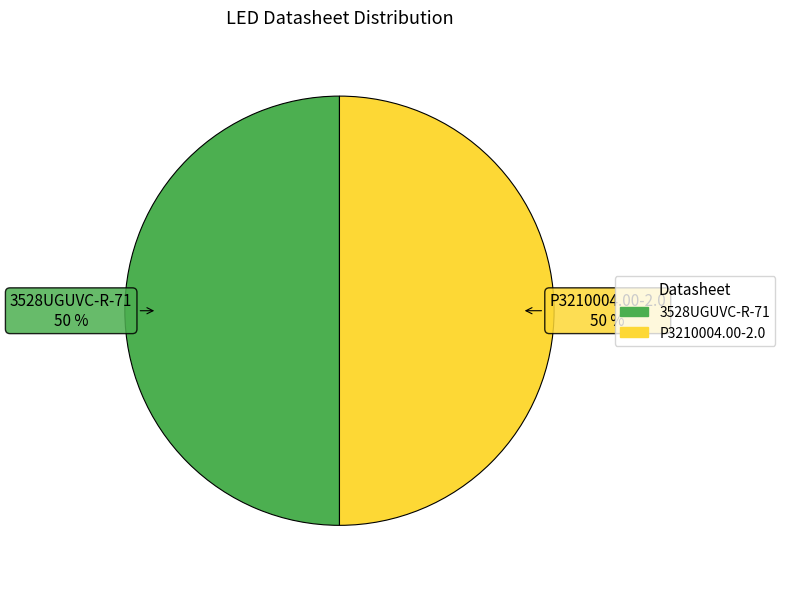

To the nearest percent, what is the average slice percentage?

50%